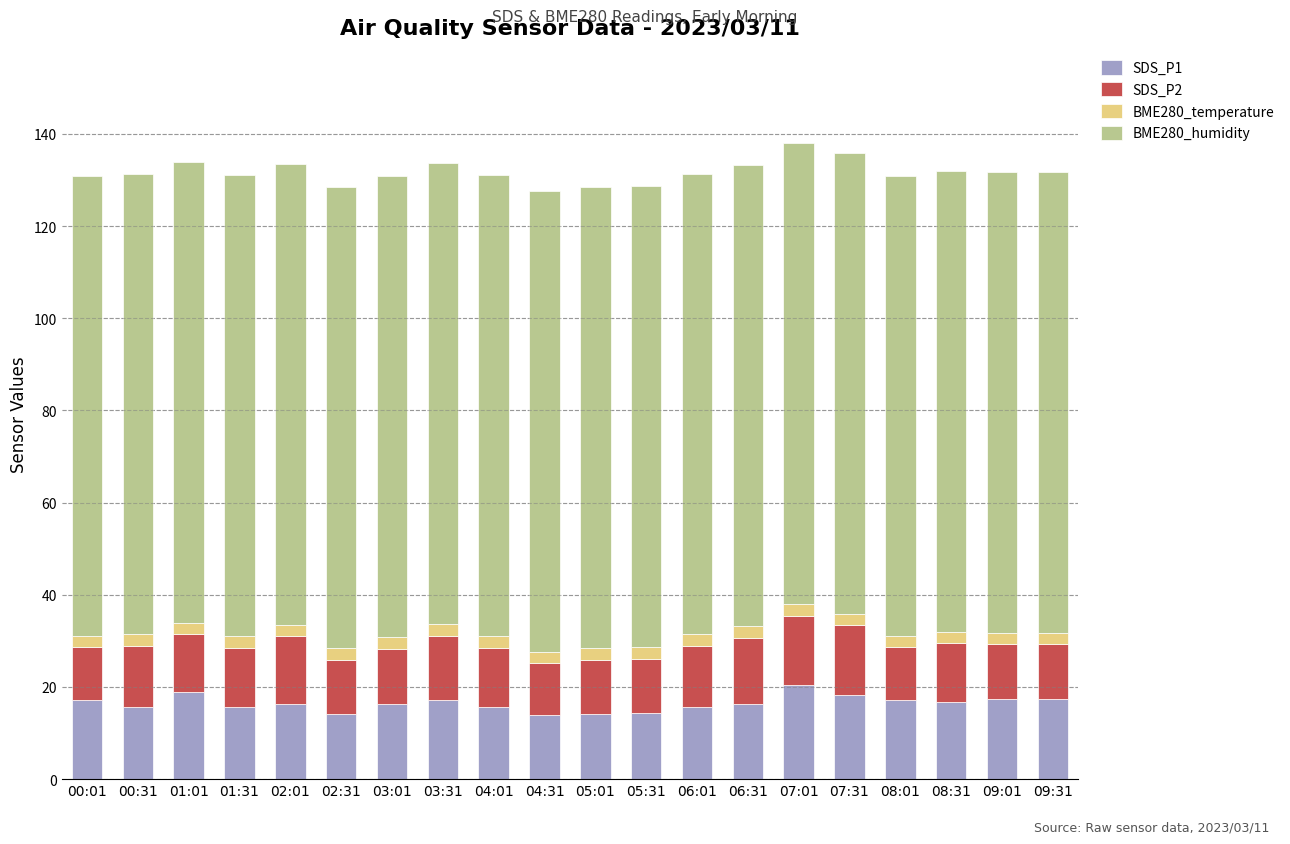

How many distinct data groups are displayed?

4